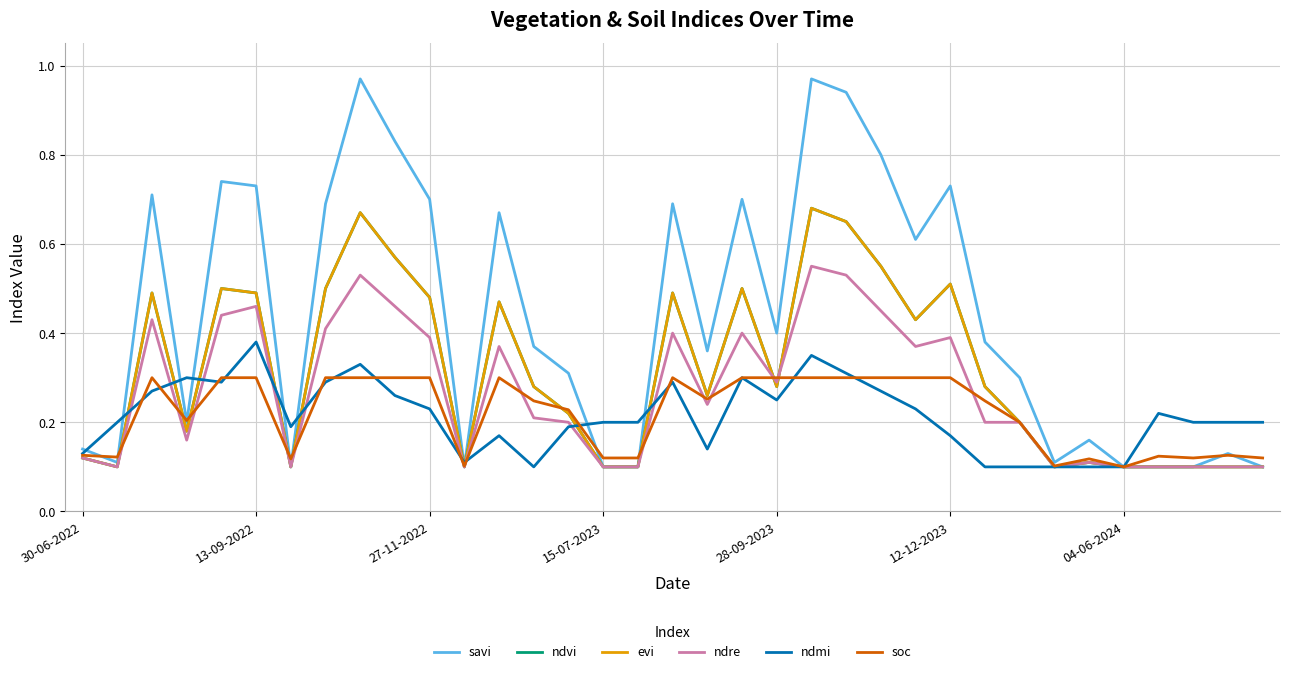

Does the chart display data point markers on the line(s)?

No